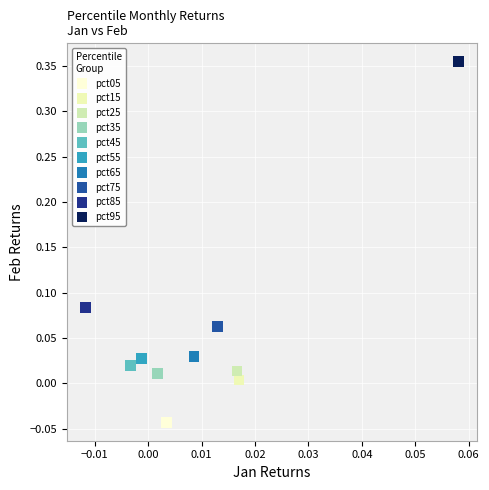

What are all the series names shown in the legend?

pct05, pct15, pct25, pct35, pct45, pct55, pct65, pct75, pct85, pct95